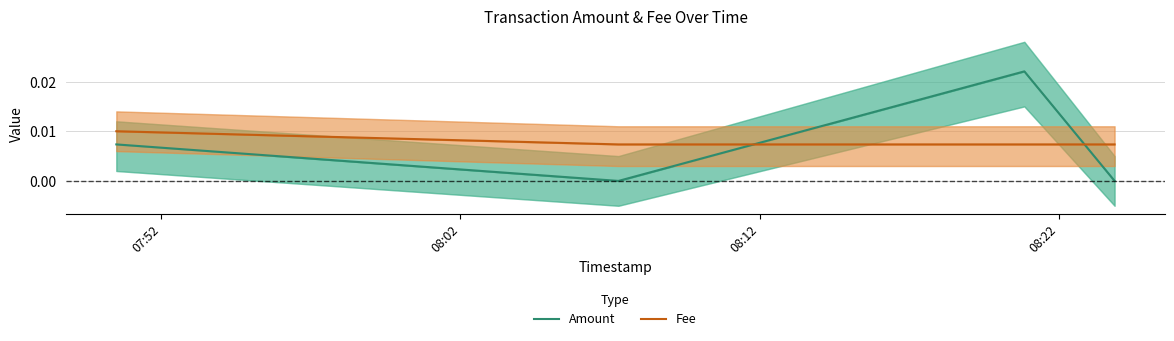

True or false: Fee has more than 0 interior local peaks.

False